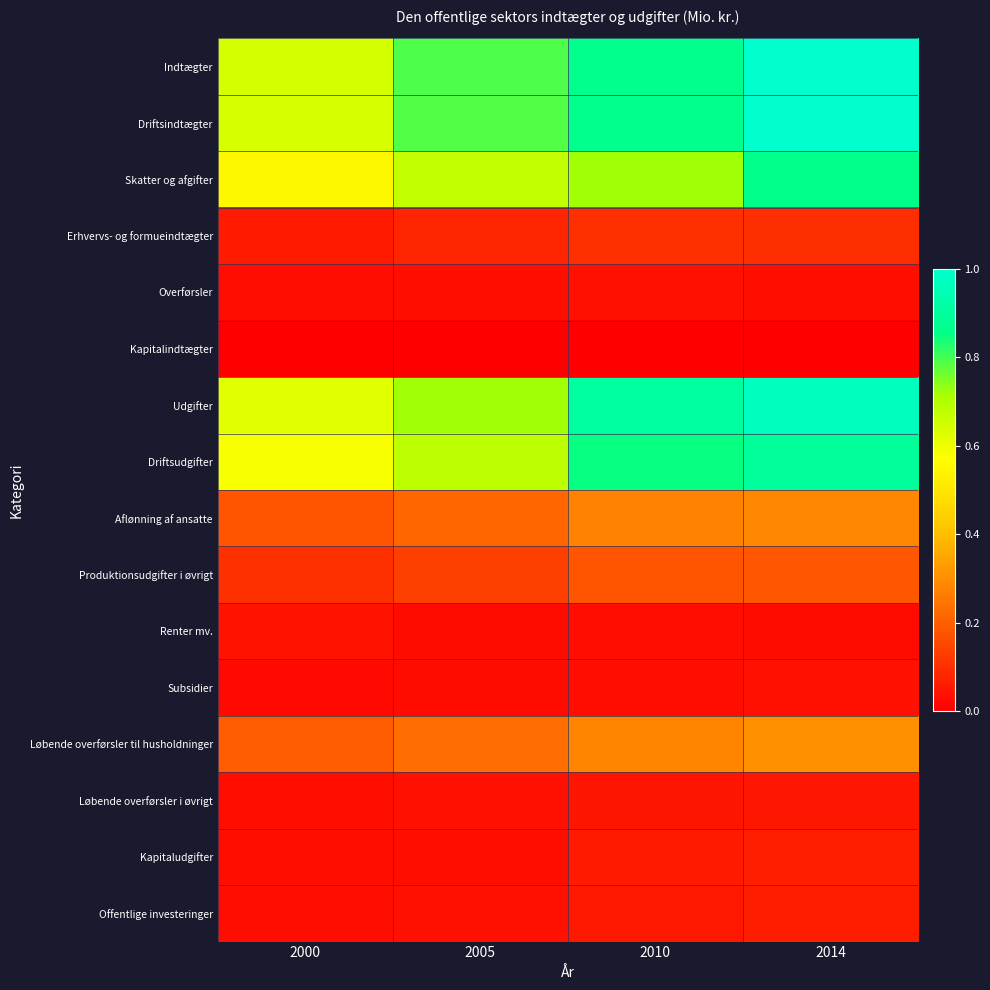

Which category has the lowest value across all series?

2005